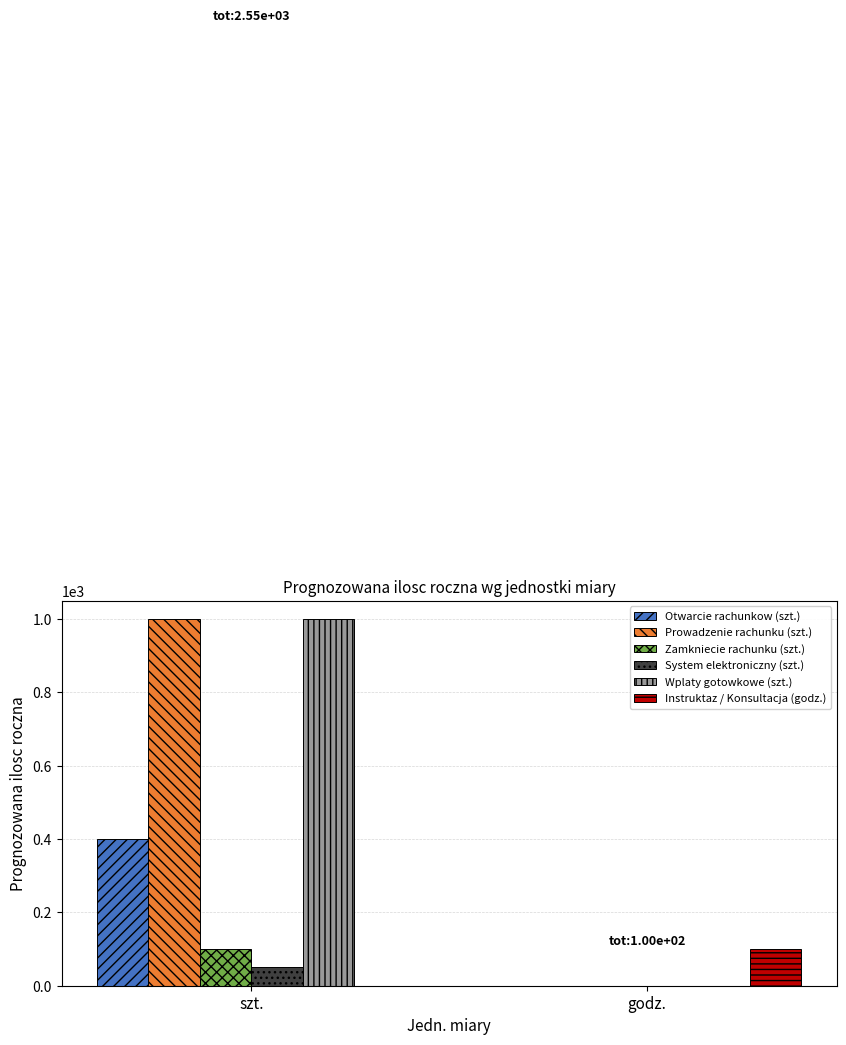

What is the difference between the Prowadzenie rachunku (szt.) values at godz. and szt.?

1000